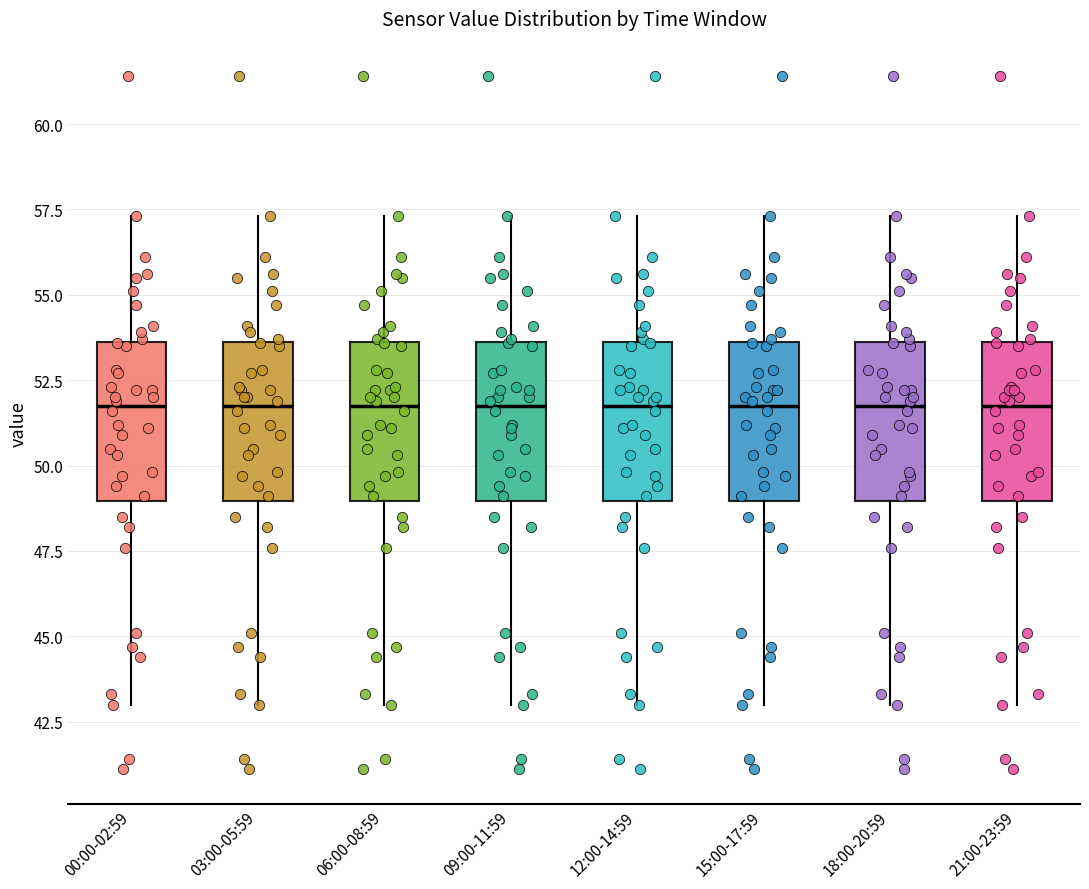

Reading left to right, transcribe this box plot: for each box, give where its median line is, the range the box spans, and where its two whiskers end, as read against the y-axis. The values are not printed on the chart, so give them approximately, as read against the axis.

00:00-02:59: median 52.0, box 49.0 to 53.5, whiskers 43.0 to 57.5
03:00-05:59: median 52.0, box 49.0 to 53.5, whiskers 43.0 to 57.5
06:00-08:59: median 52.0, box 49.0 to 53.5, whiskers 43.0 to 57.5
09:00-11:59: median 52.0, box 49.0 to 53.5, whiskers 43.0 to 57.5
12:00-14:59: median 52.0, box 49.0 to 53.5, whiskers 43.0 to 57.5
15:00-17:59: median 52.0, box 49.0 to 53.5, whiskers 43.0 to 57.5
18:00-20:59: median 52.0, box 49.0 to 53.5, whiskers 43.0 to 57.5
21:00-23:59: median 52.0, box 49.0 to 53.5, whiskers 43.0 to 57.5